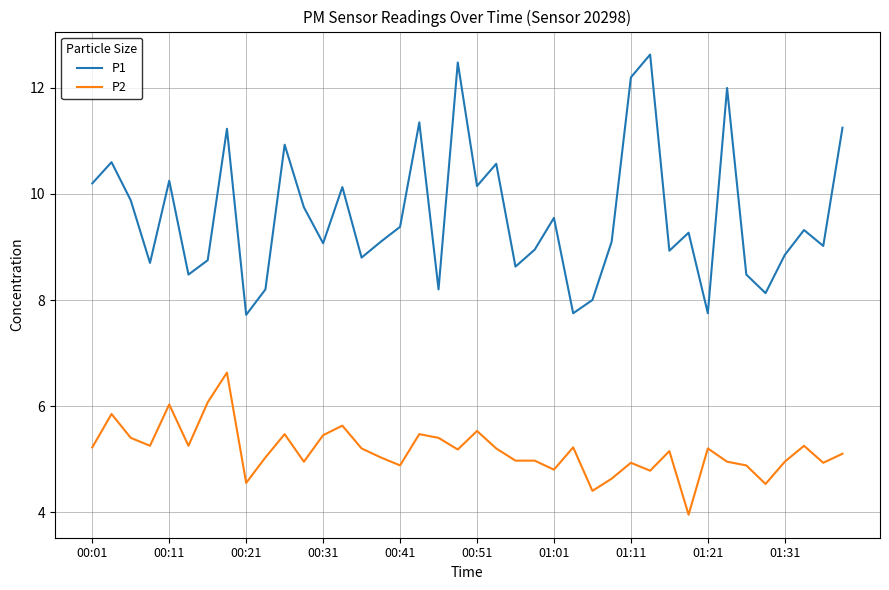

What is the greatest value displayed?

12.6